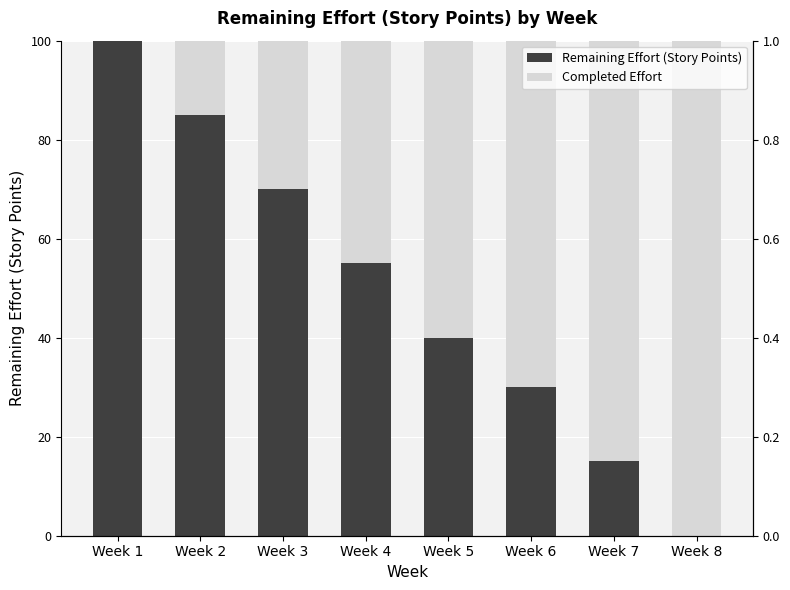

What is the sum of all Completed Effort values?

405